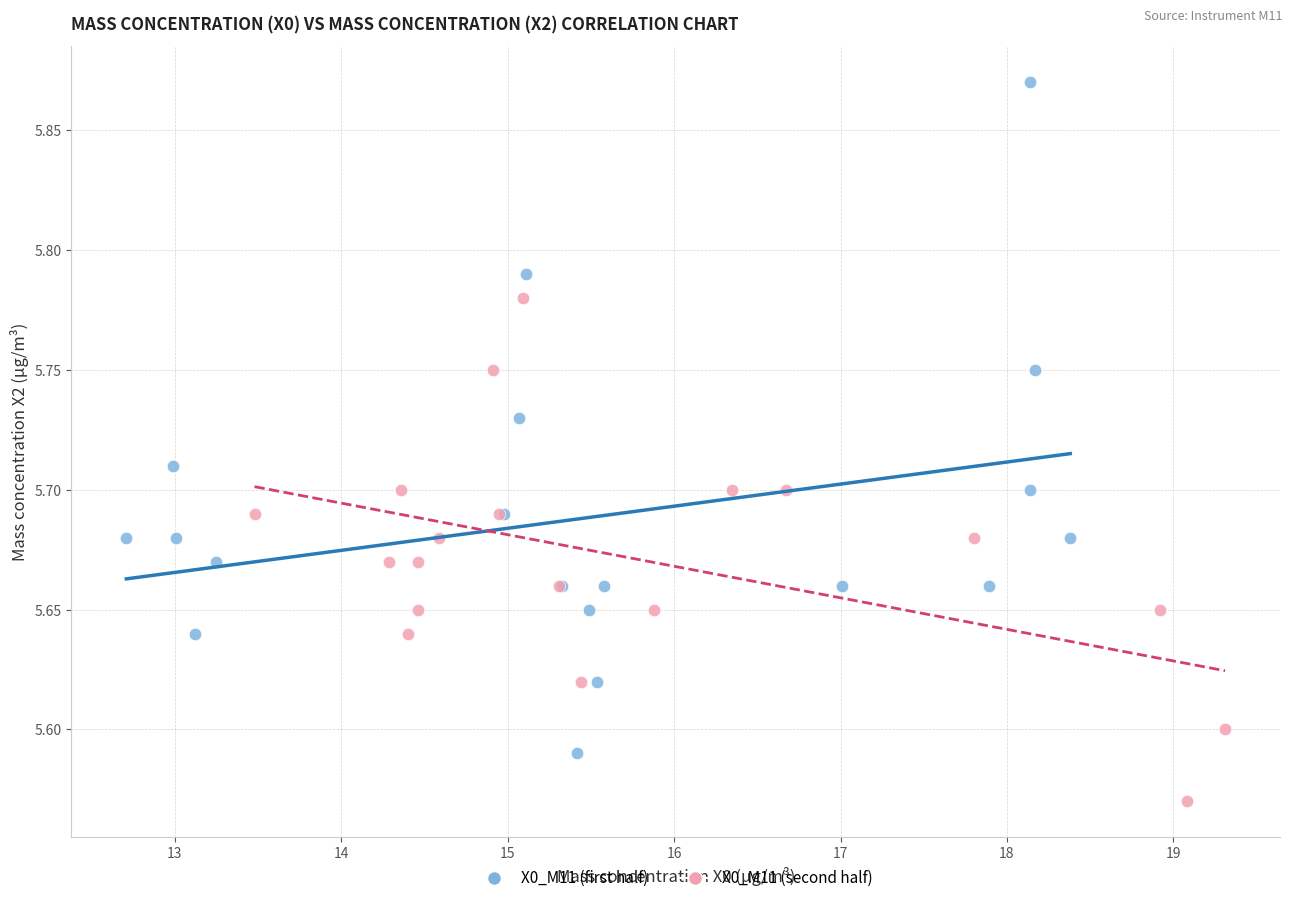

Which series contains the highest Y value?

X0_M11 (first half)